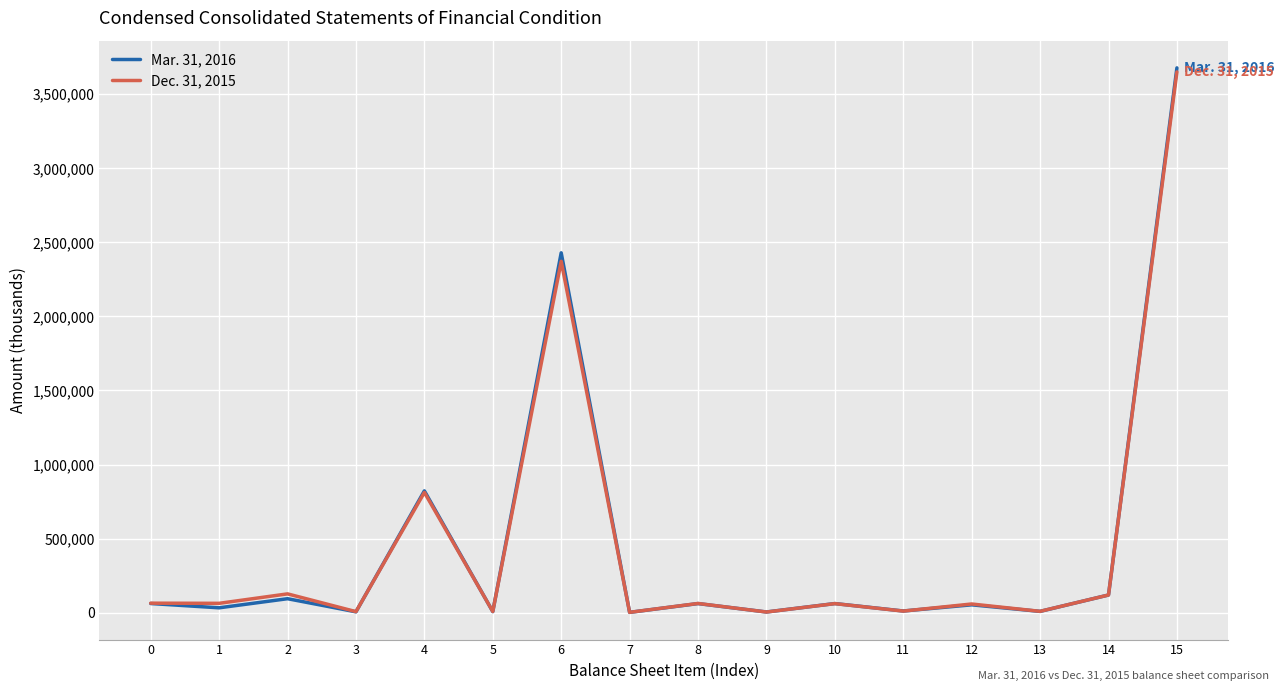

Which series has the largest range (max minus min)?

Mar. 31, 2016